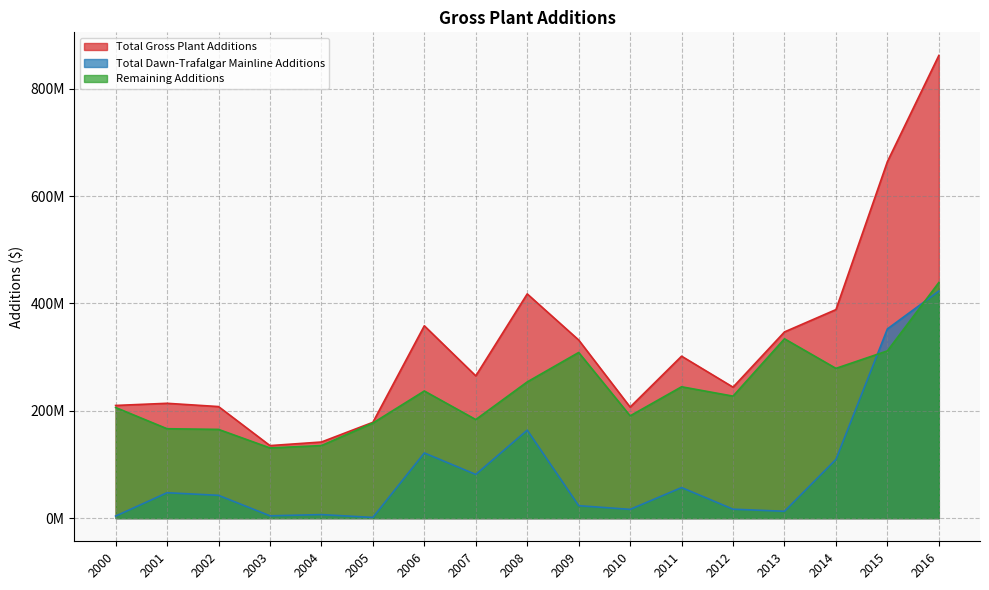

How many lines are shown in the chart?

3